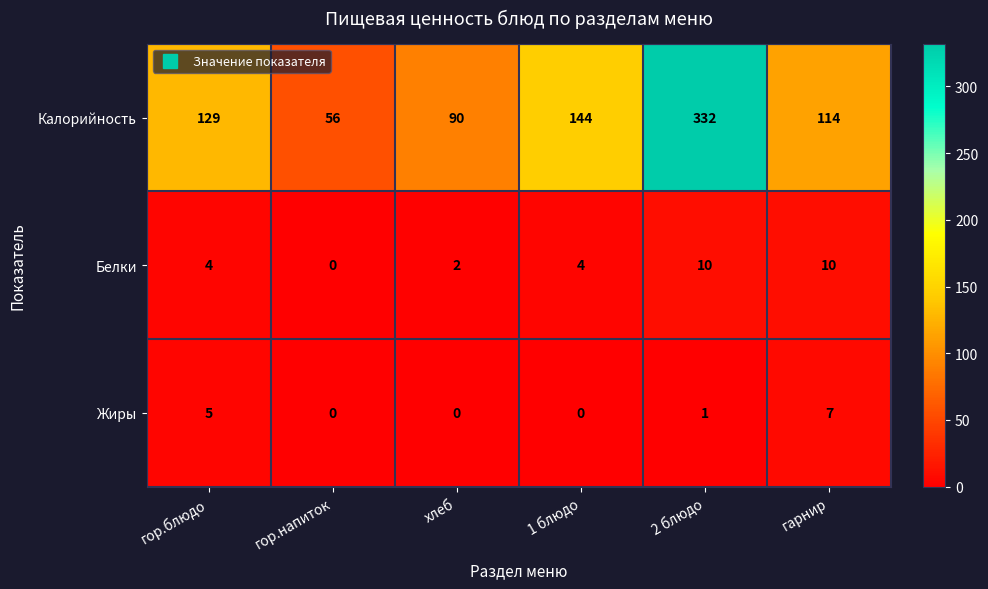

The Жиры series shows 5 at гор.блюдо. True or false?

True